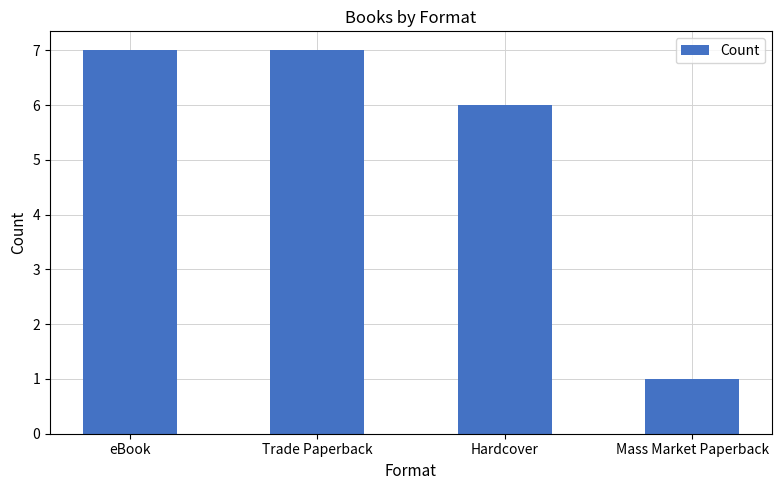

What is the label of the 2nd bar from the left?

Trade Paperback